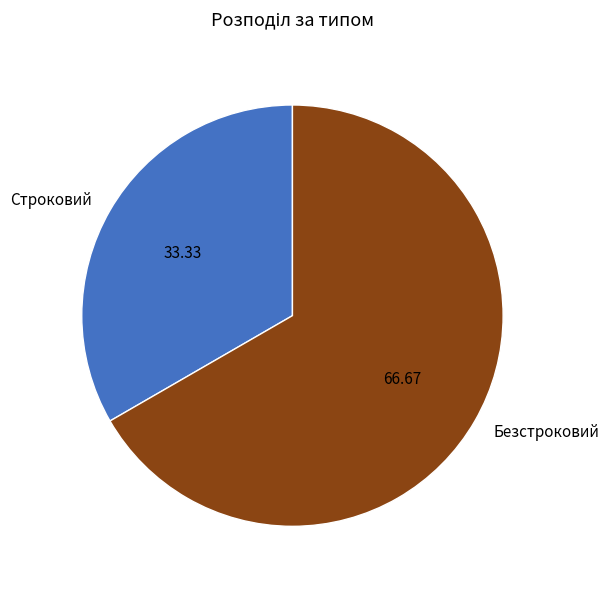

What is the majority slice?

Безстроковий